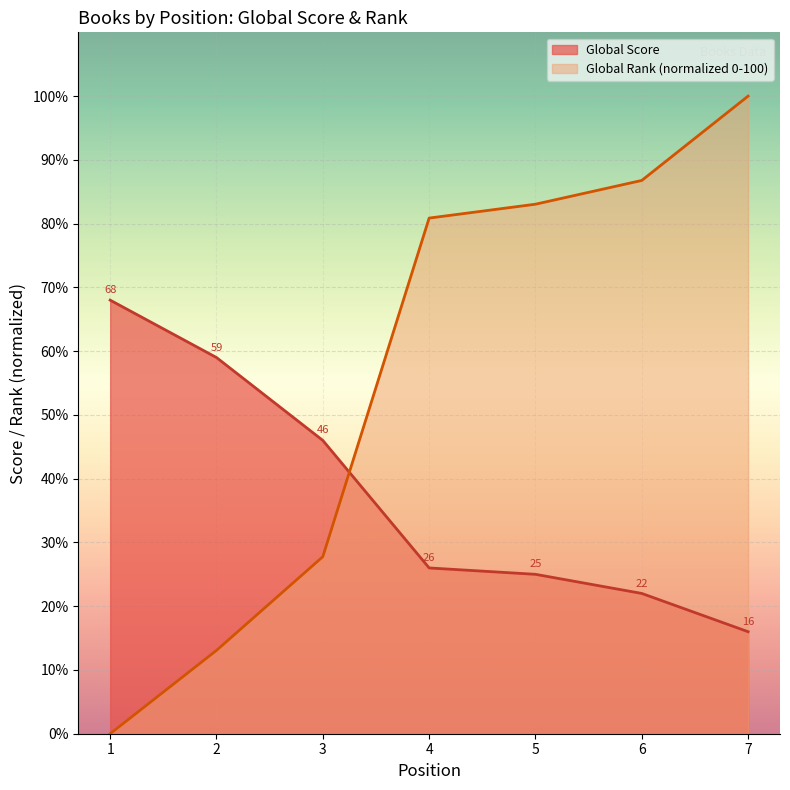

What is the minimum value for Global Score?

16.0